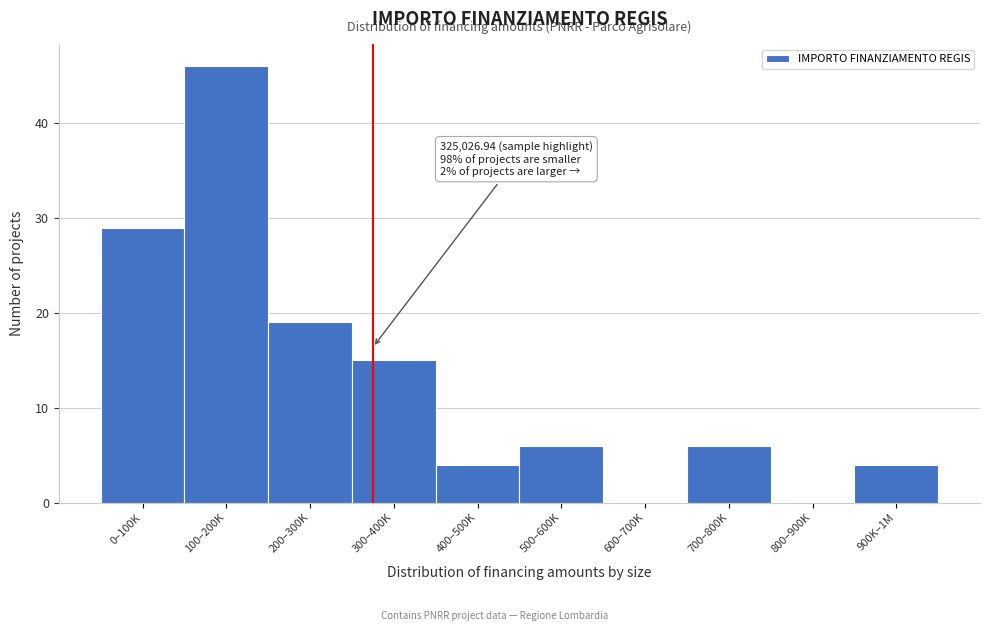

Reading left to right, extract all data points from this chart.

0–100K=29	100–200K=46	200–300K=19	300–400K=15	400–500K=4	500–600K=6	600–700K=0	700–800K=6	800–900K=0	900K–1M=4